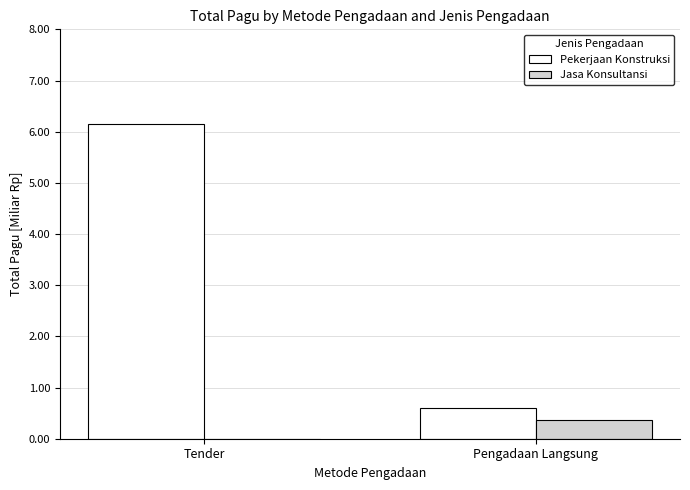

Where is Jasa Konsultansi nearest to the value 0?

Tender